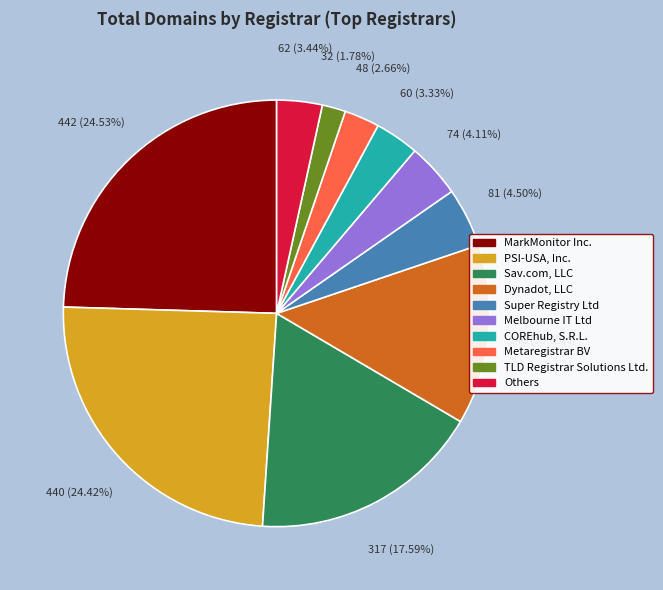

Is there any slice that represents more than half of the pie?

No